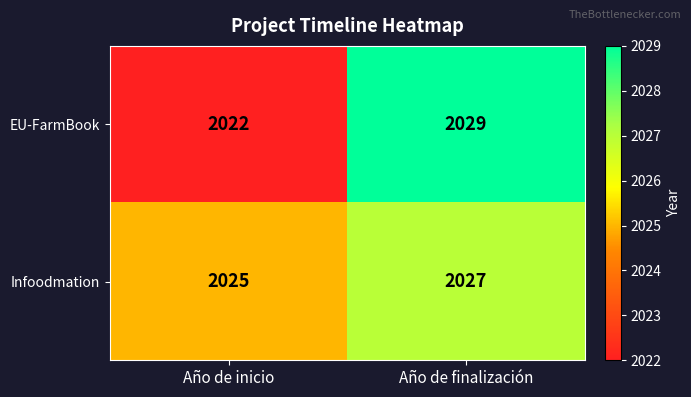

True or false: Infoodmation has a value of 845 at Año de inicio.

False